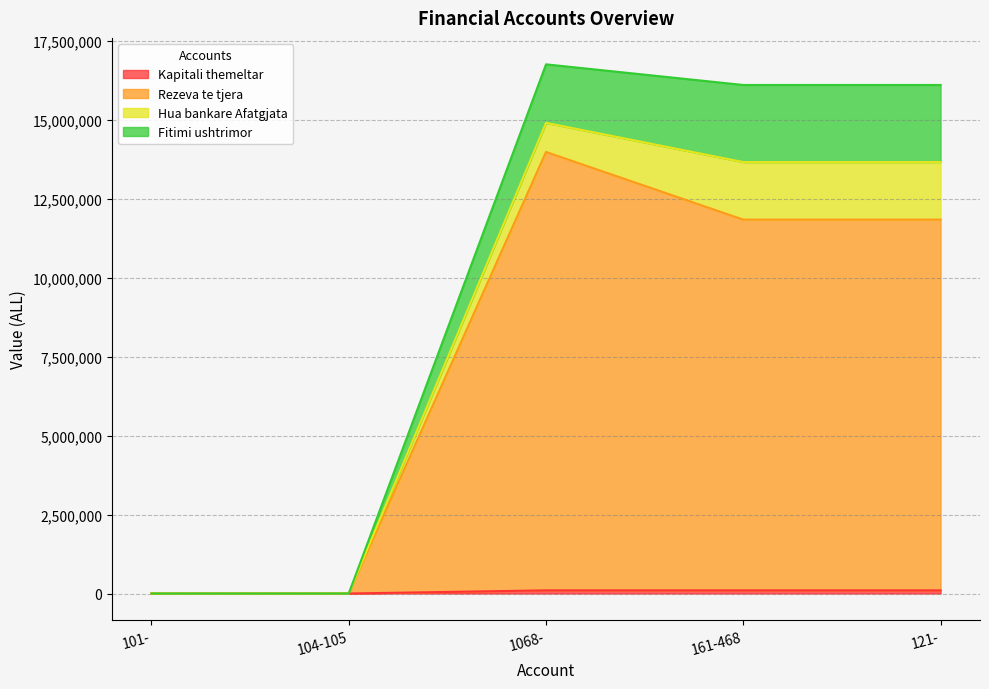

The Rezeva te tjera series shows 5260080 at 101-. True or false?

False